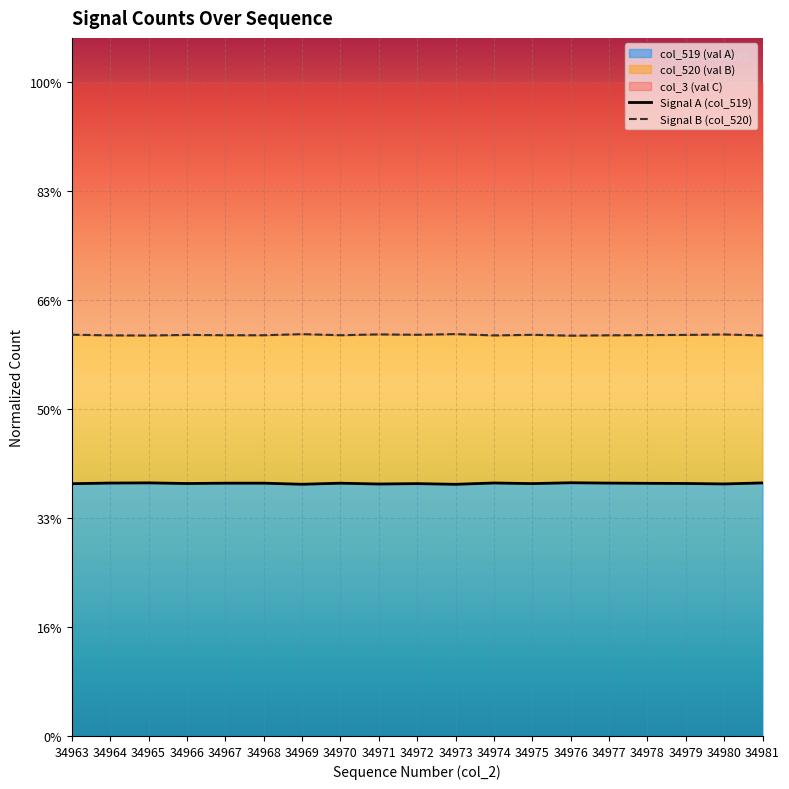

At which category is the sum across all series the highest?

34963